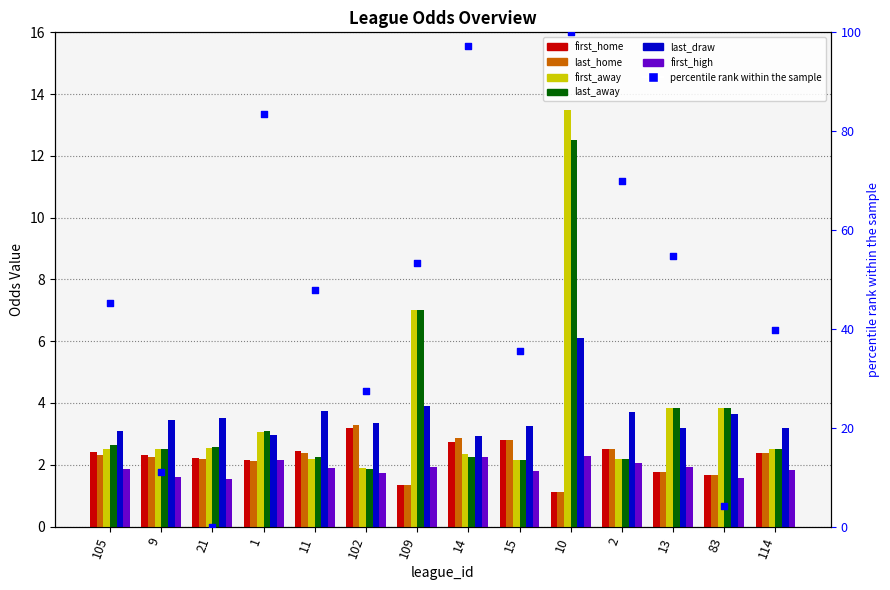

Is the value of last_home at 9 greater than the value of first_high at 105?

Yes